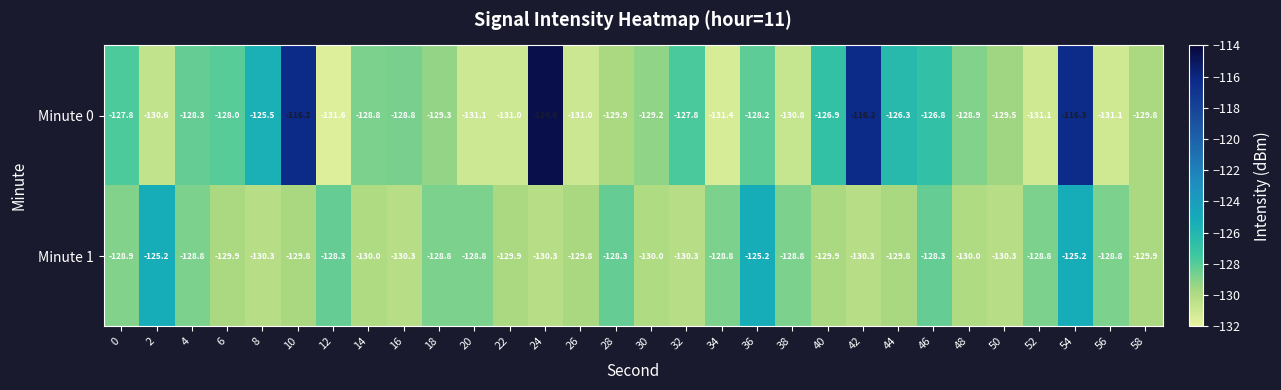

Rank the series by their average value, from lowest to highest.

Minute 1, Minute 0